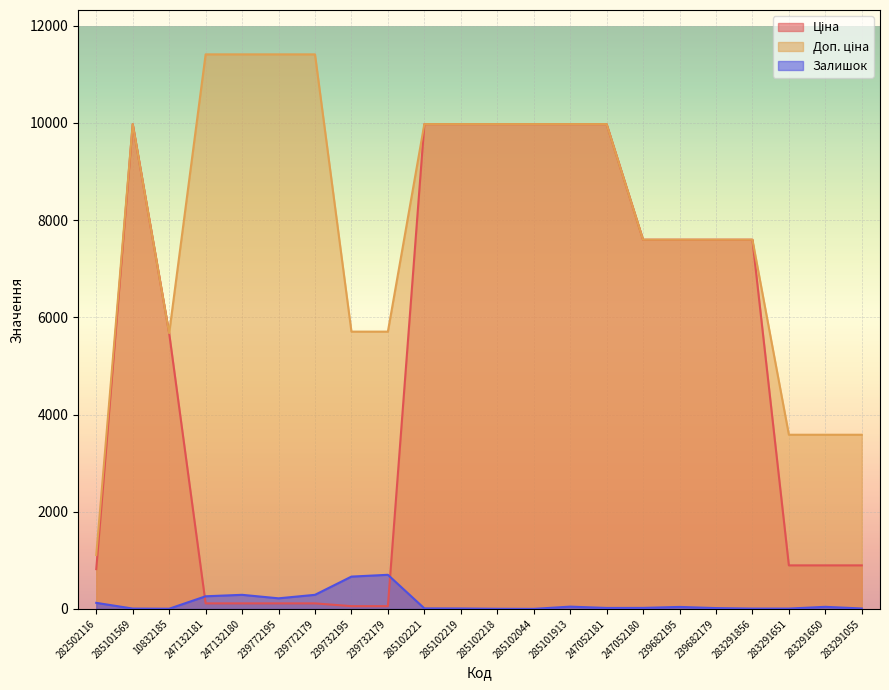

At which label does Ціна reach its minimum?

239732195